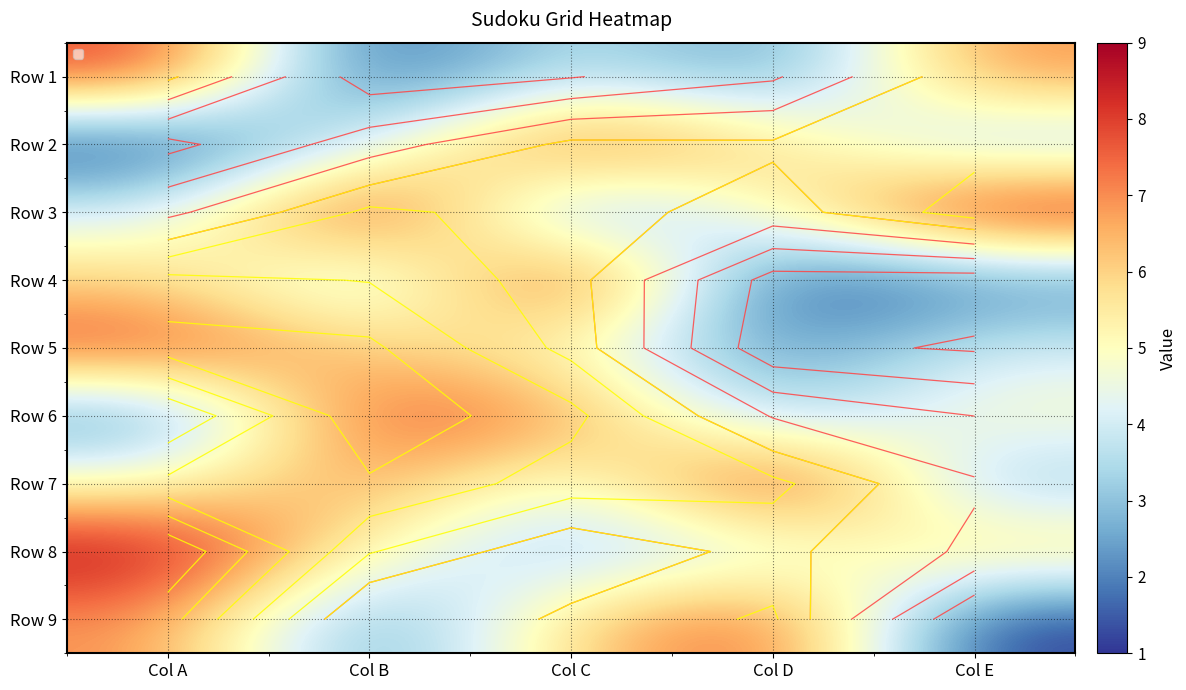

How many values in the Row 8 series exceed 5?

2